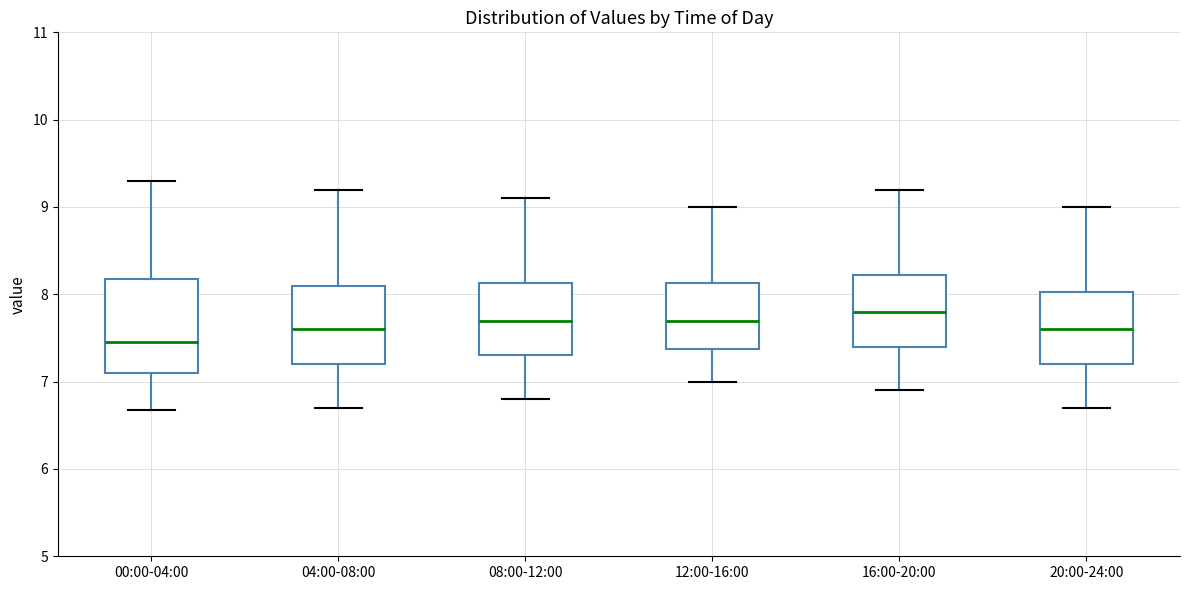

Where is the upper edge of the box for 12:00-16:00 on the y-axis? The values are not printed on the chart, so give them approximately, as read against the axis.

8.1